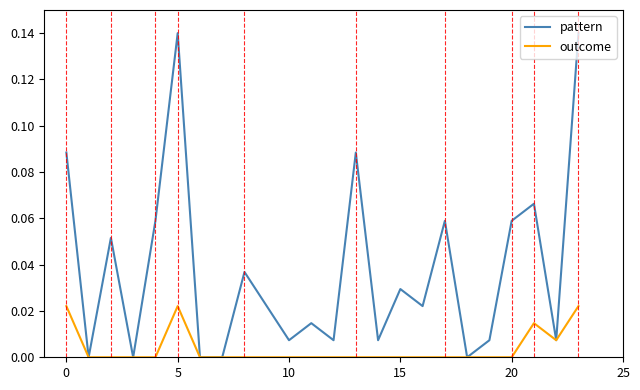

List the series in order of their peak value, highest first.

pattern, outcome